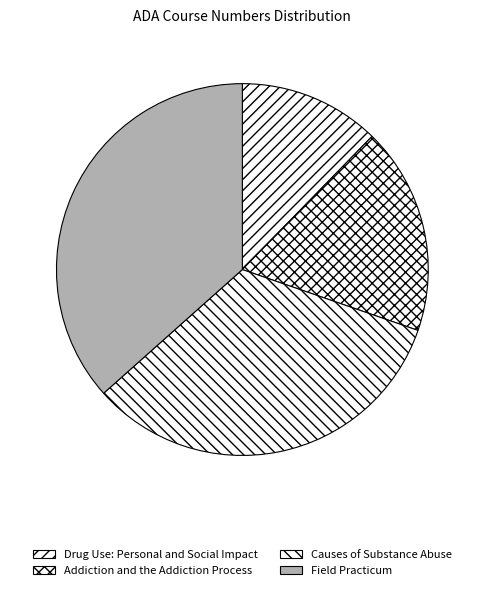

What is the change in value from Addiction and the Addiction Process to Field Practicum?

+3400